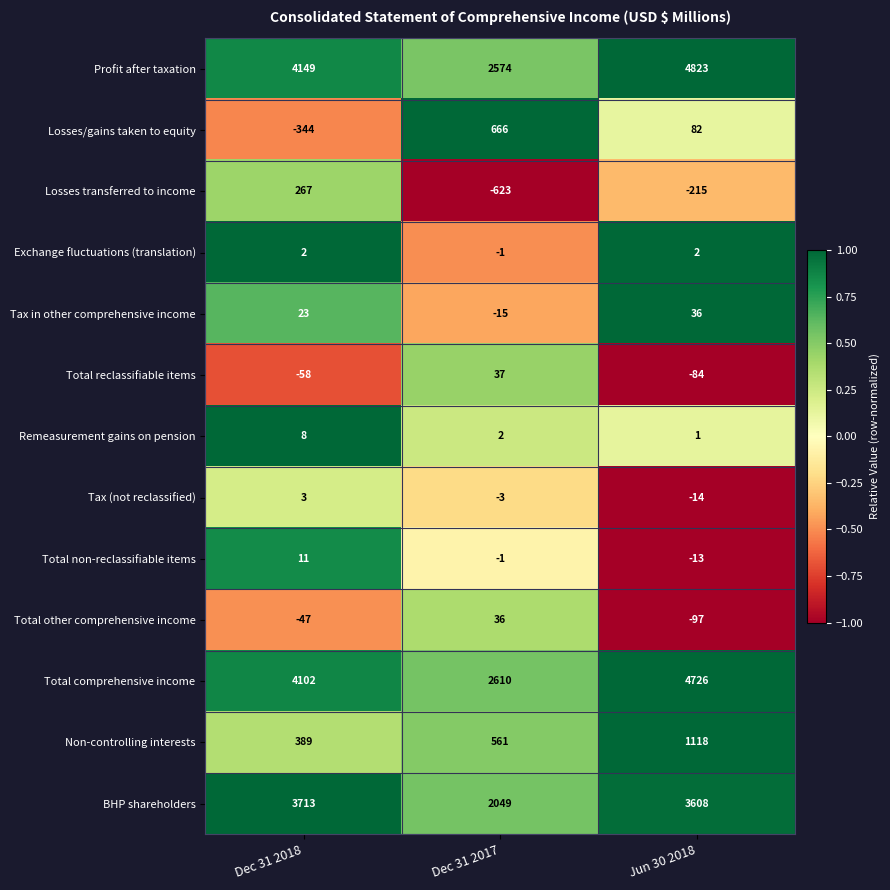

Between Dec 31 2018 and Dec 31 2017, which series saw the biggest shift?

BHP shareholders